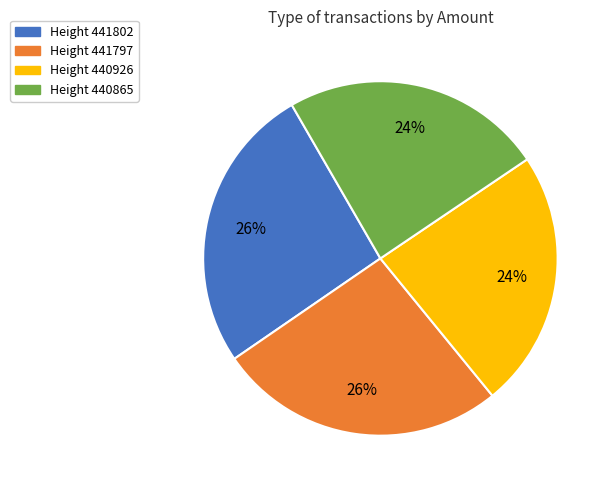

What is the ratio of the value at Height 441797 to the value at Height 440926?

1.1